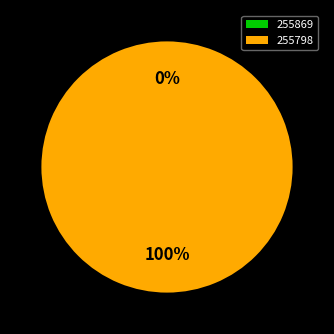

Does 255869 represent more than half of the total?

No